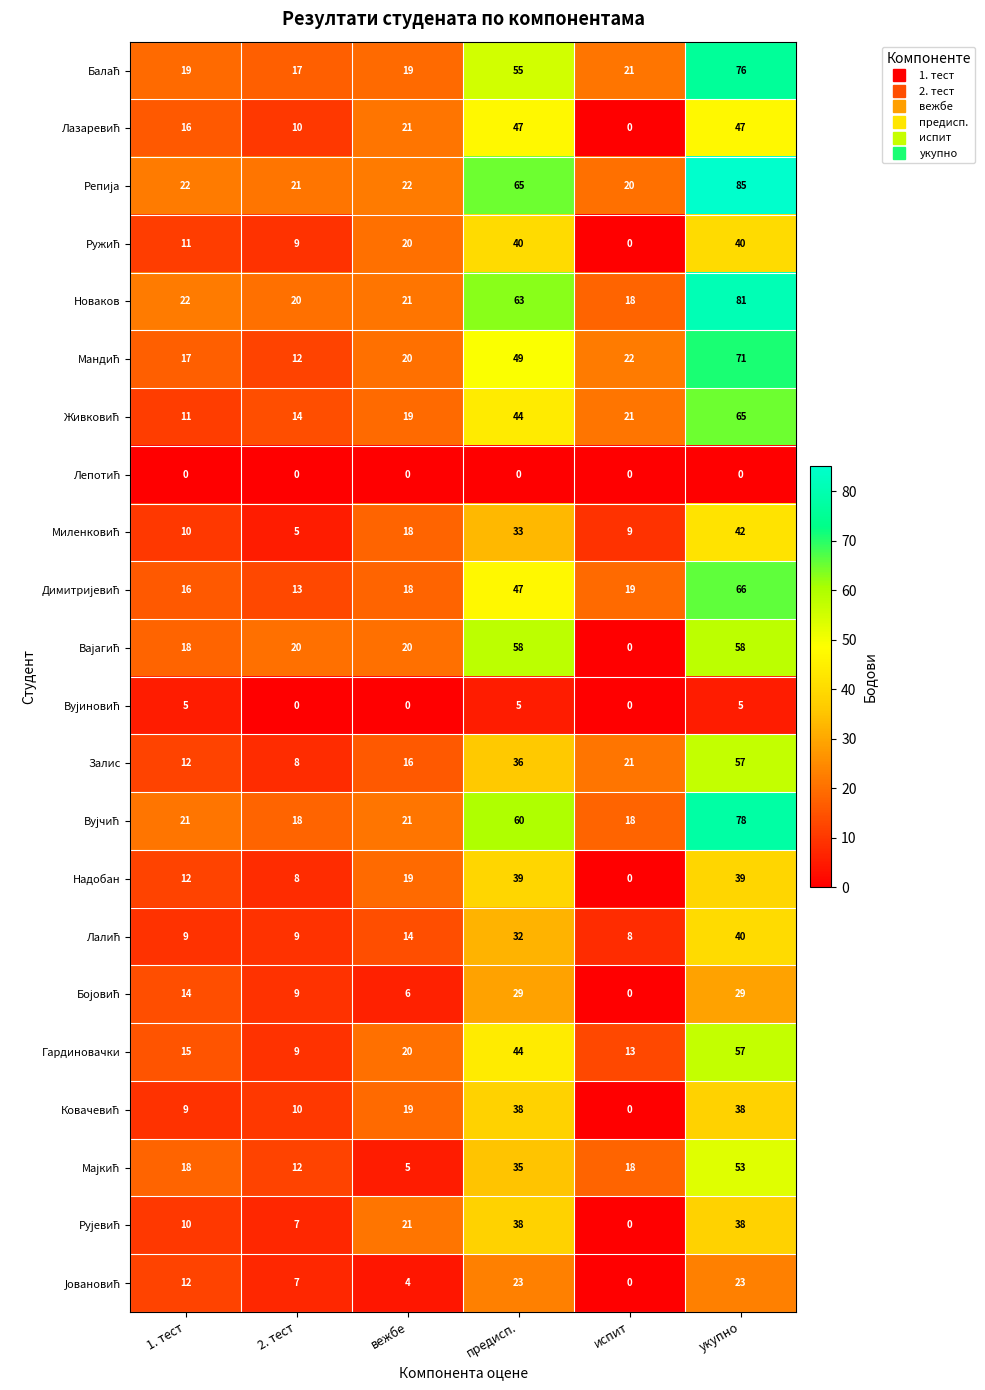

At which category is the sum across all series the highest?

укупно